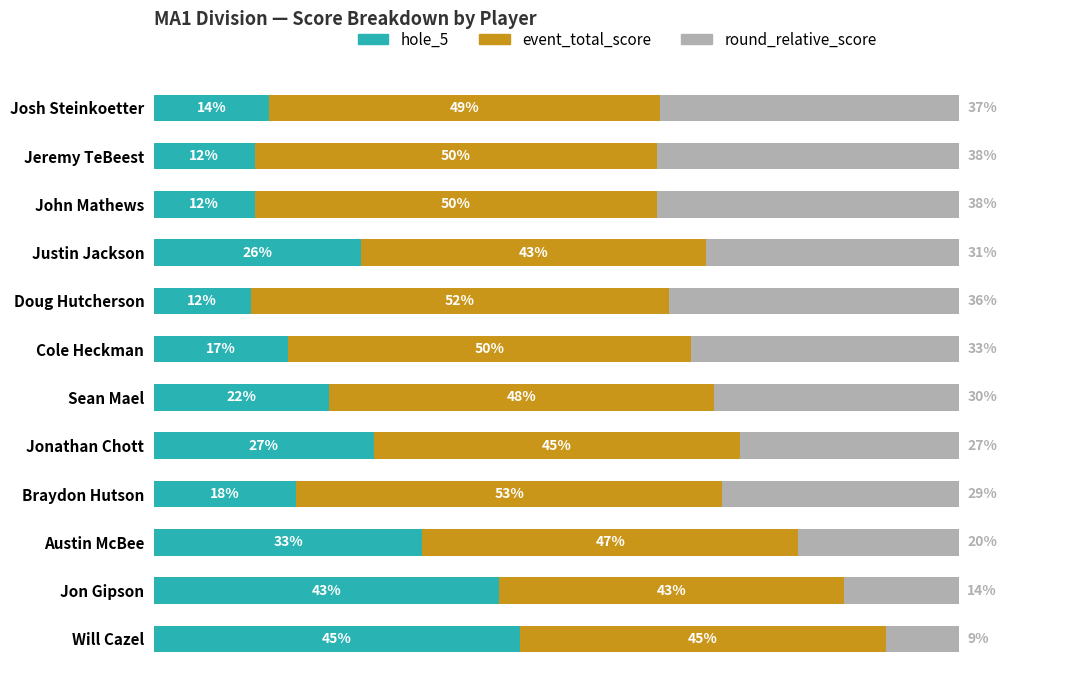

What are all the series names shown in the legend?

hole_5, event_total_score, round_relative_score